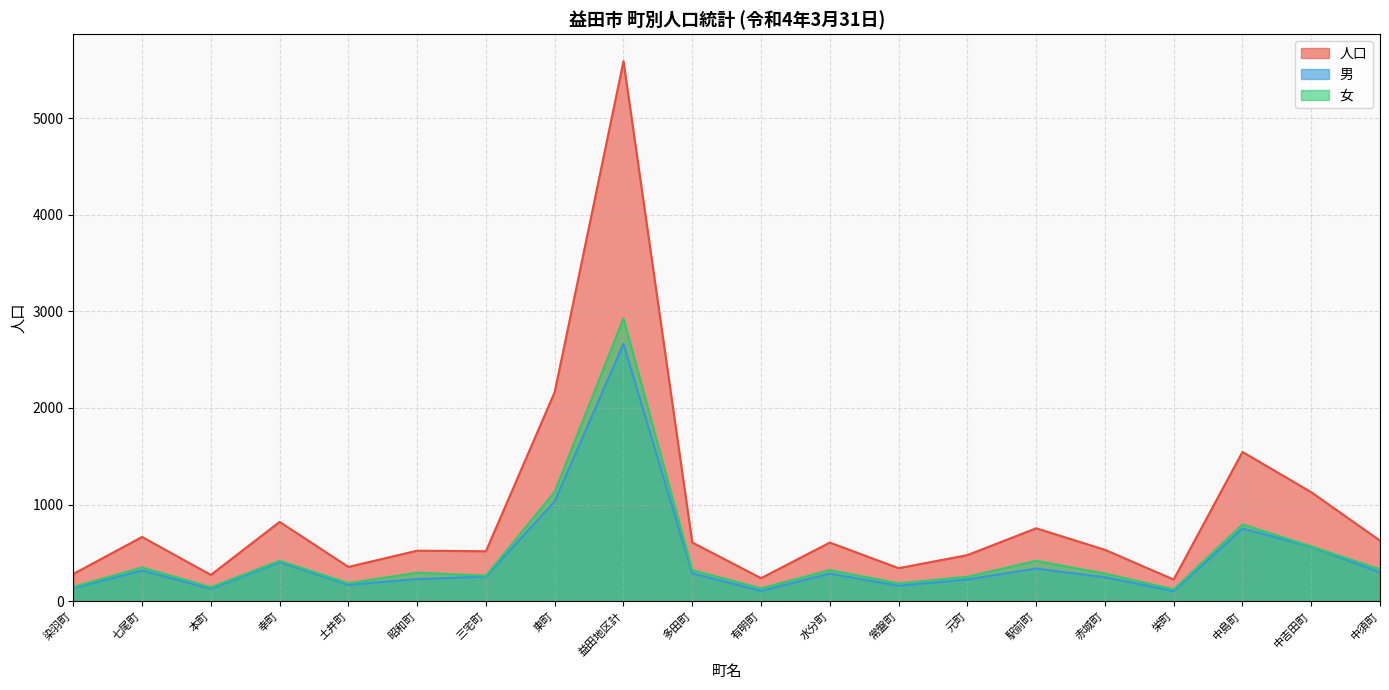

Rank the series by their maximum value, from lowest to highest.

男, 女, 人口